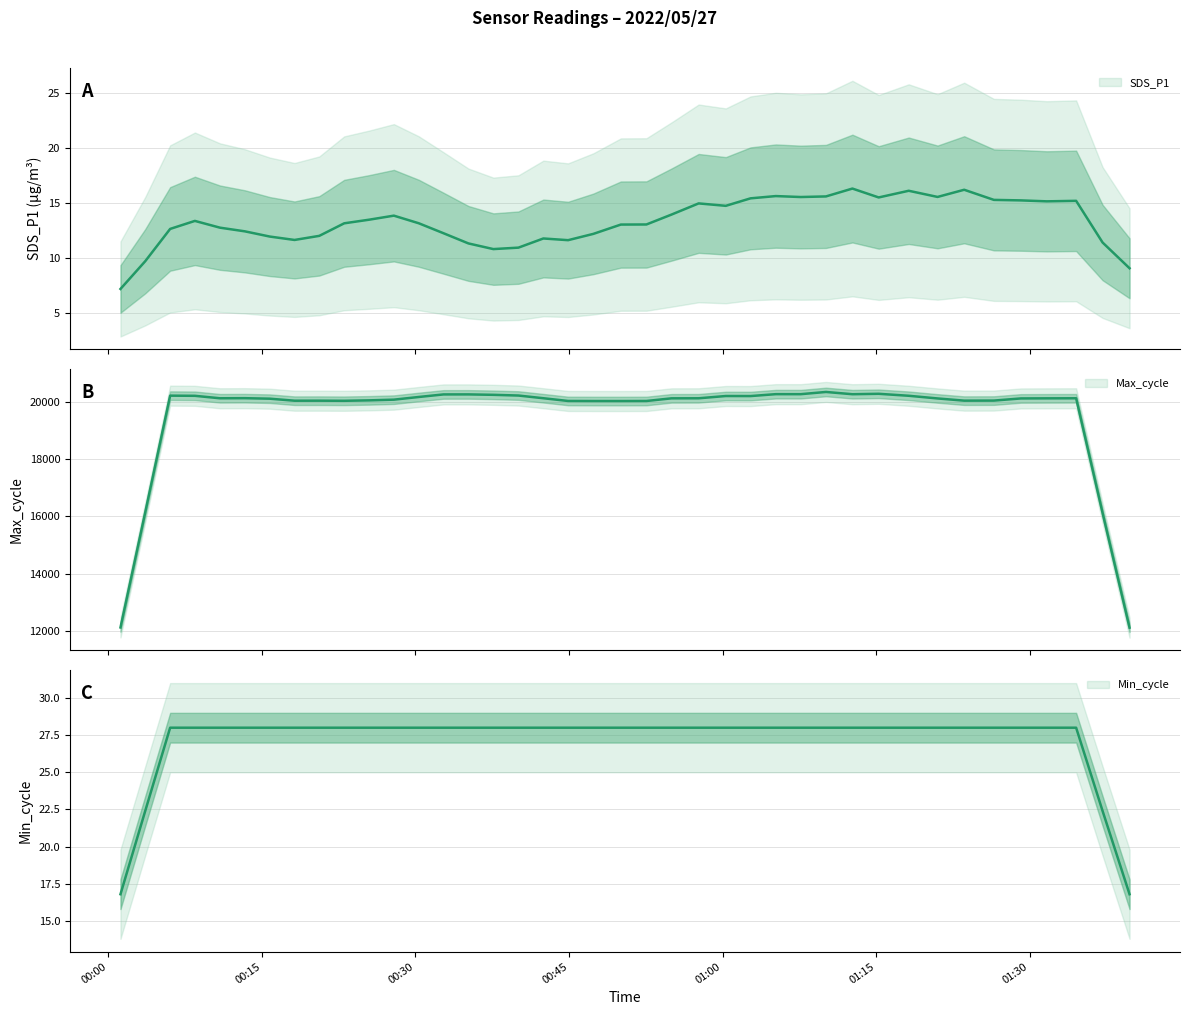

What is the average value of the SDS_P1 series?

13.7